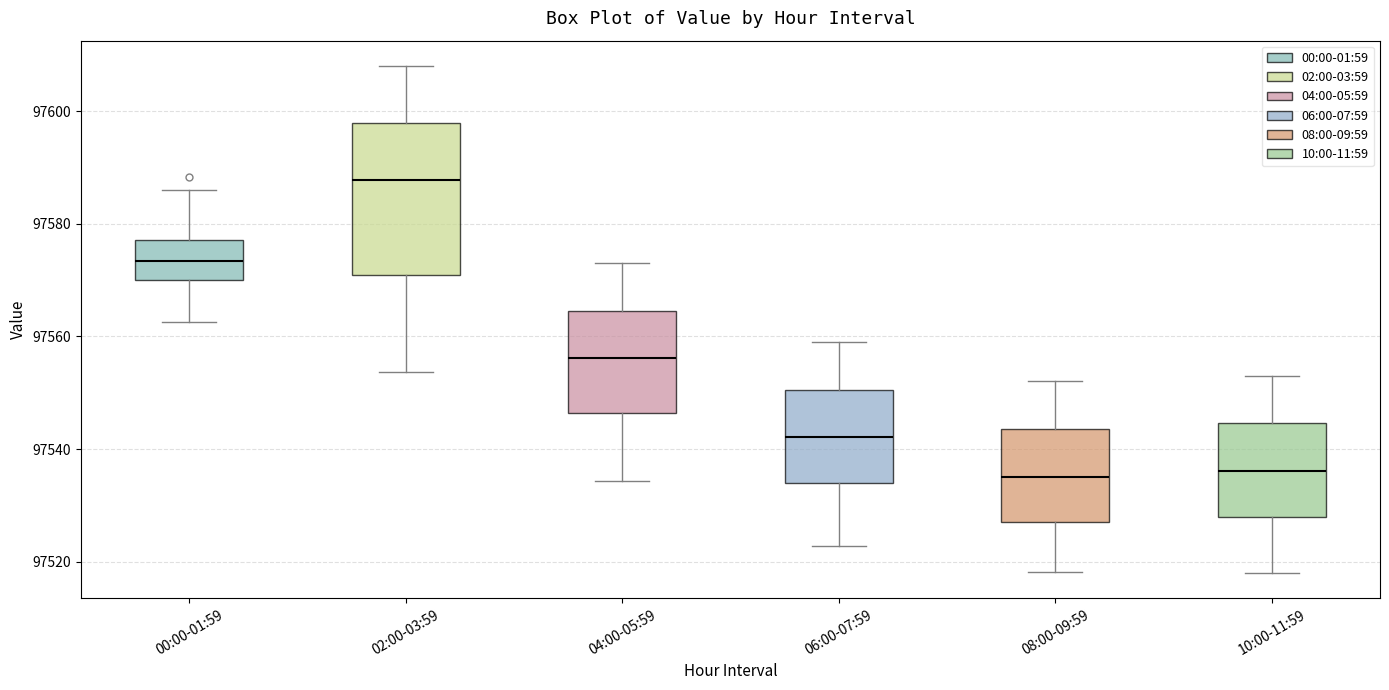

Reading left to right, read every box against the y-axis: the position of its median line, the range the box covers, and the ends of its whiskers. The values are not printed on the chart, so give them approximately, as read against the axis.

00:00-01:59: median 97574, box 97570 to 97578, whiskers 97562 to 97586
02:00-03:59: median 97588, box 97570 to 97598, whiskers 97554 to 97608
04:00-05:59: median 97556, box 97546 to 97564, whiskers 97534 to 97574
06:00-07:59: median 97542, box 97534 to 97550, whiskers 97522 to 97560
08:00-09:59: median 97536, box 97528 to 97544, whiskers 97518 to 97552
10:00-11:59: median 97536, box 97528 to 97544, whiskers 97518 to 97554